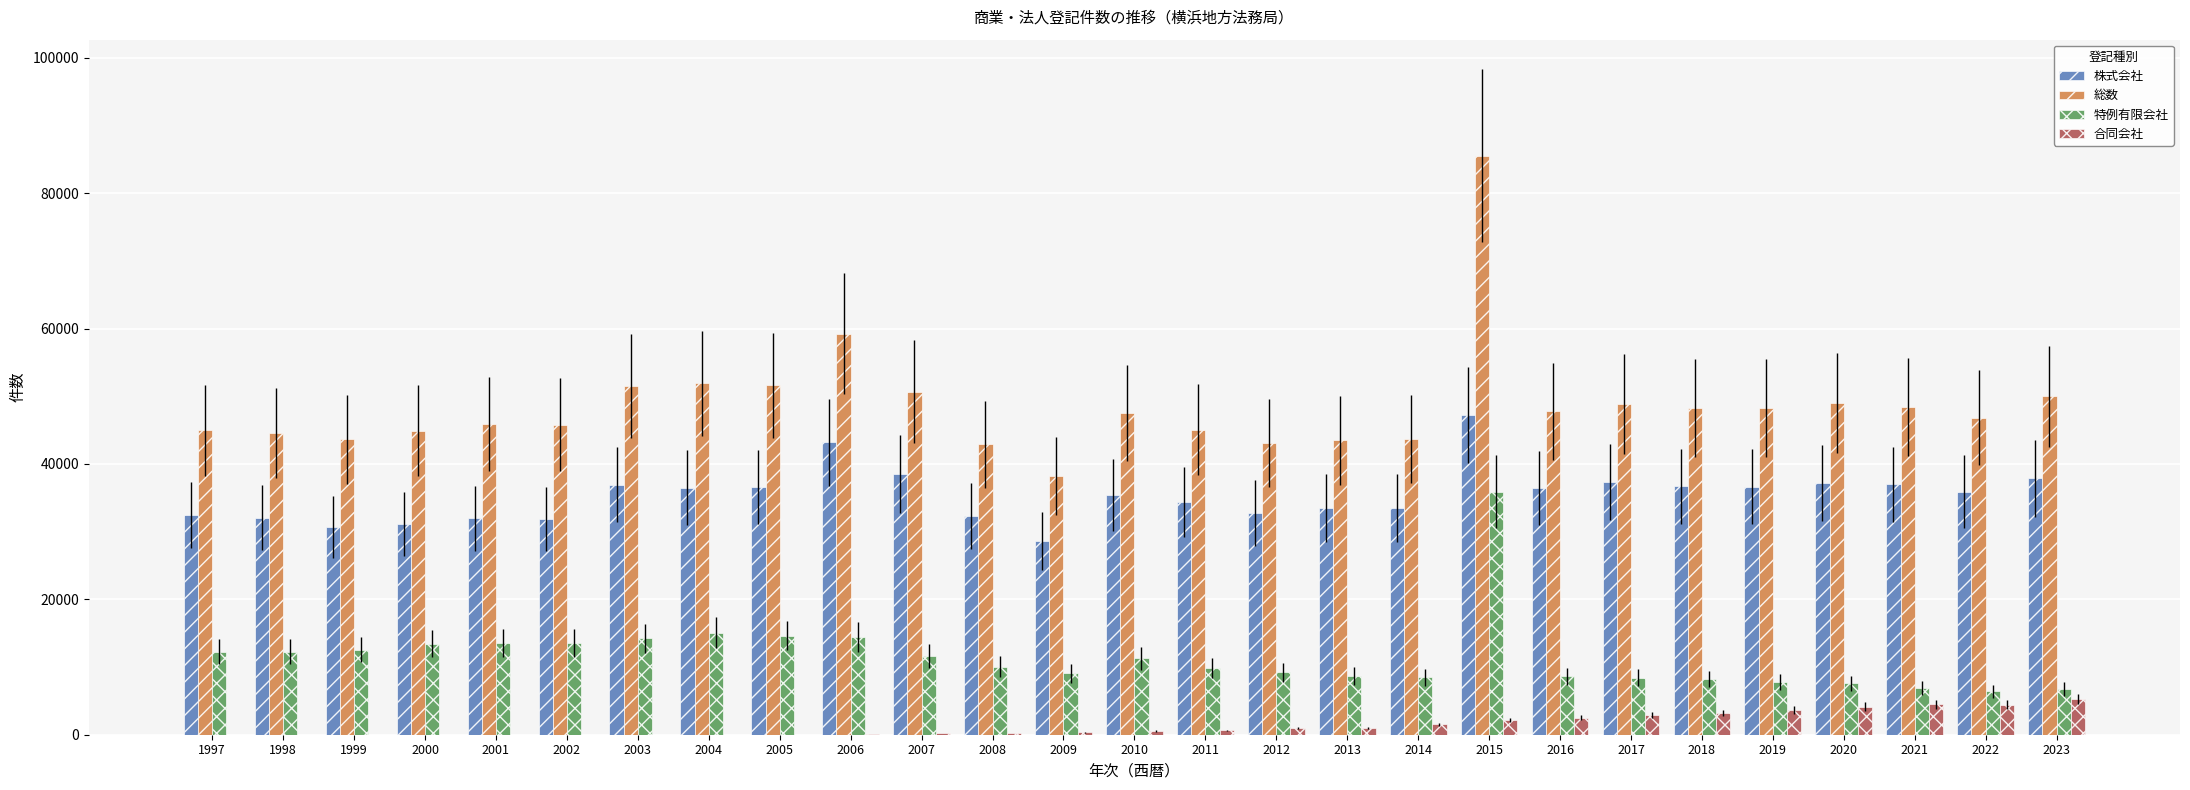

Between 2004 and 2009, which series saw the biggest shift?

総数